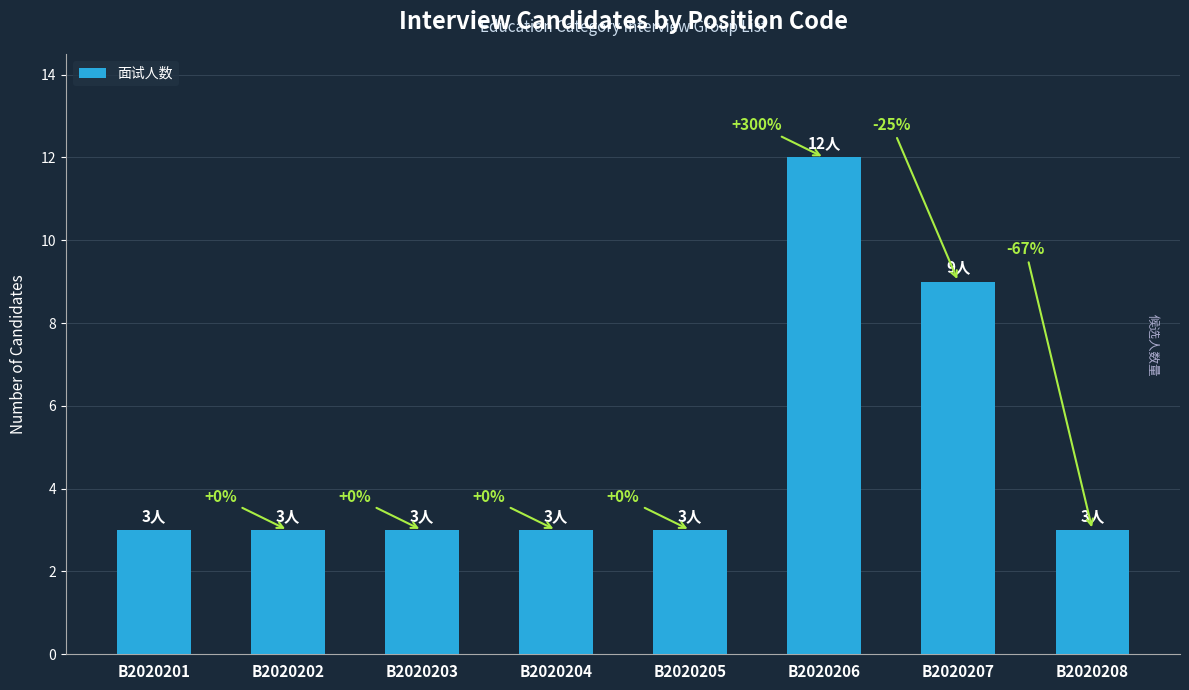

How many bars are there in total?

8